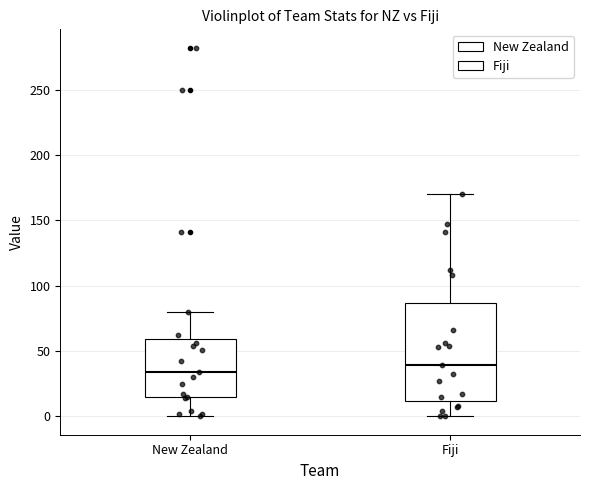

Reading left to right, read every box against the y-axis: the position of its median line, the range the box covers, and the ends of its whiskers. The values are not printed on the chart, so give them approximately, as read against the axis.

New Zealand: median 35, box 15 to 60, whiskers 0 to 80
Fiji: median 40, box 10 to 85, whiskers 0 to 170